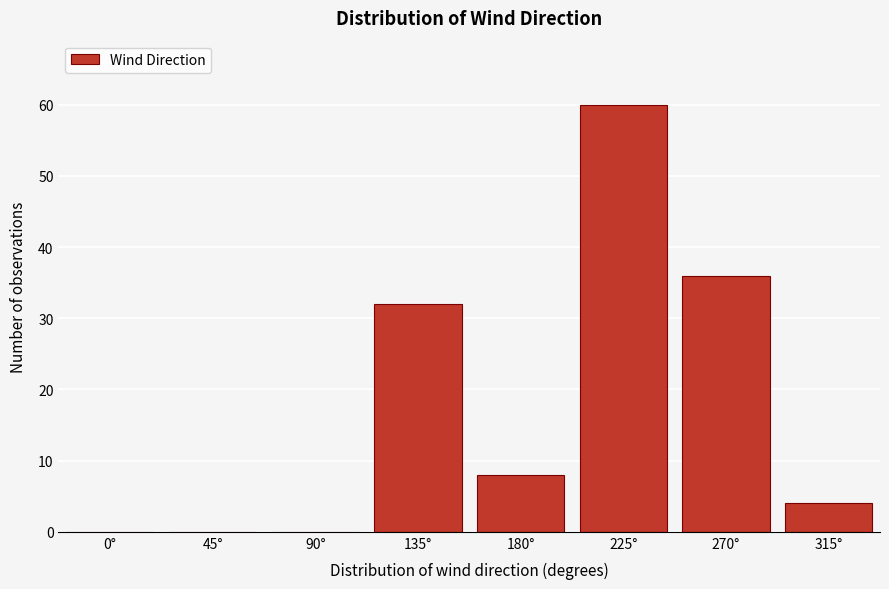

Reading left to right, list all the values displayed in this chart.

0°=0	45°=0	90°=0	135°=32	180°=8	225°=60	270°=36	315°=4